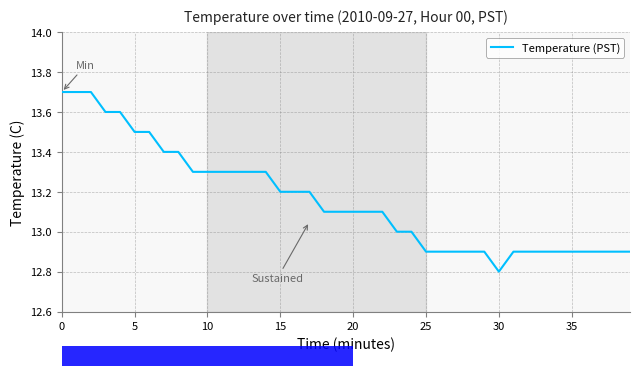

What is the greatest value displayed?

13.7